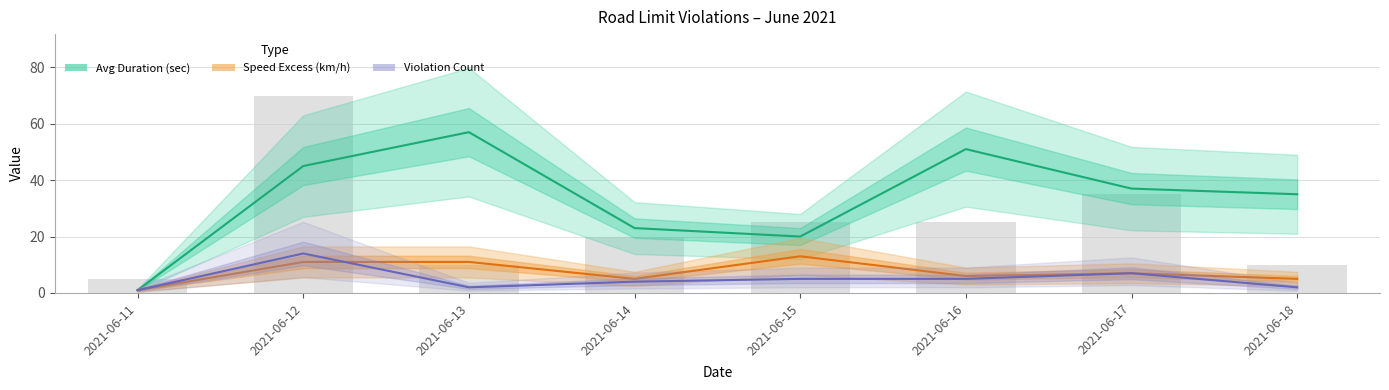

What is the lowest value of the Violation Count series?

1